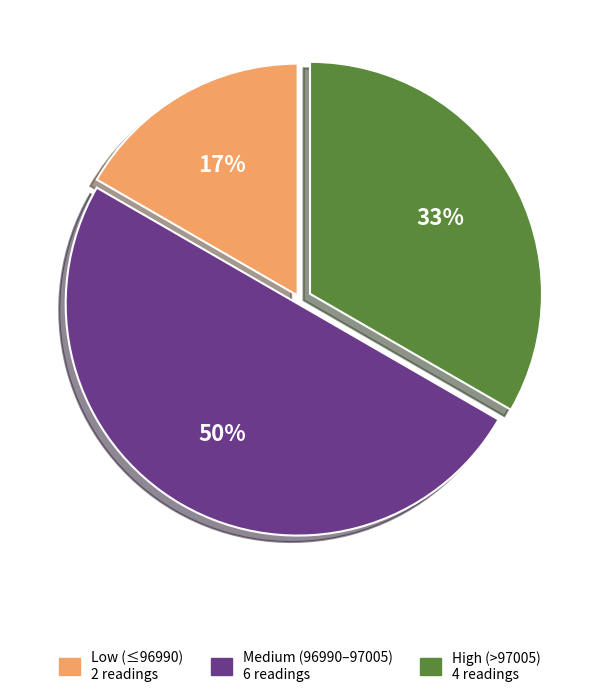

To the nearest percent, what is the difference between the largest and smallest slice percentages?

33%